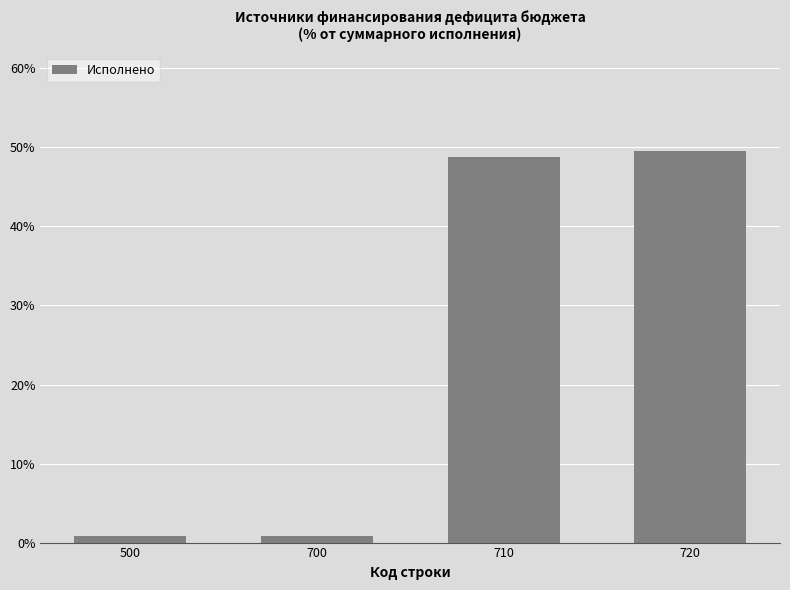

Reading right to left, what are all the values shown in this chart?

720=49.6	710=48.8	700=0.8	500=0.8